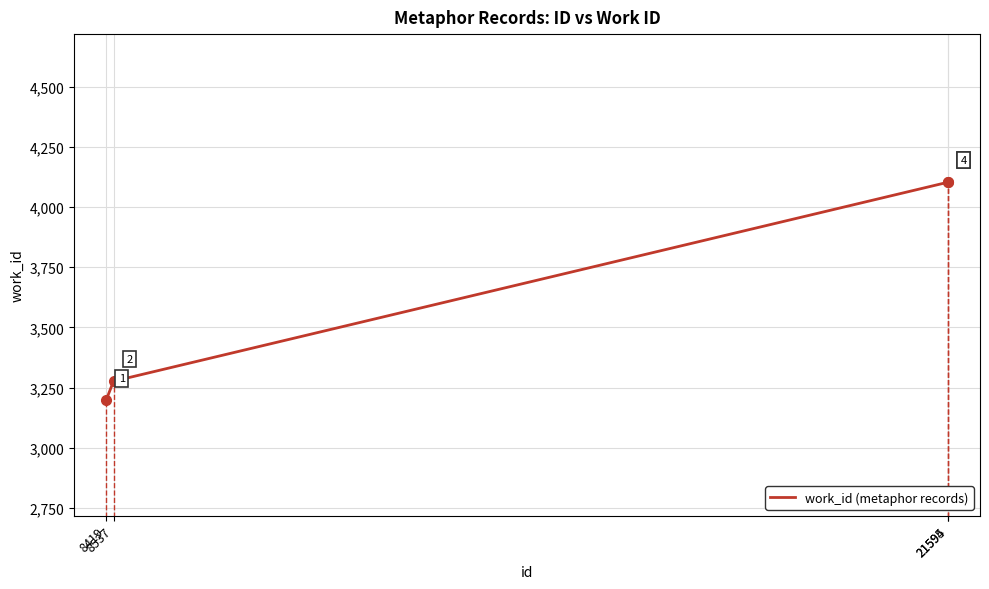

What is the difference between the maximum and minimum values?

907